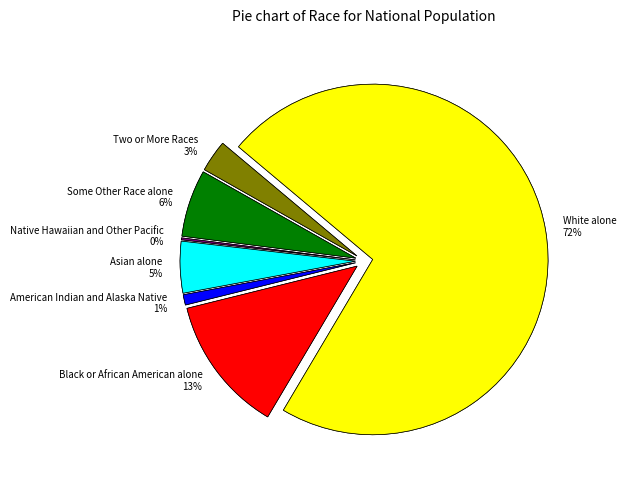

The Native Hawaiian and Other Pacific slice represents 0% of the pie. True or false?

True